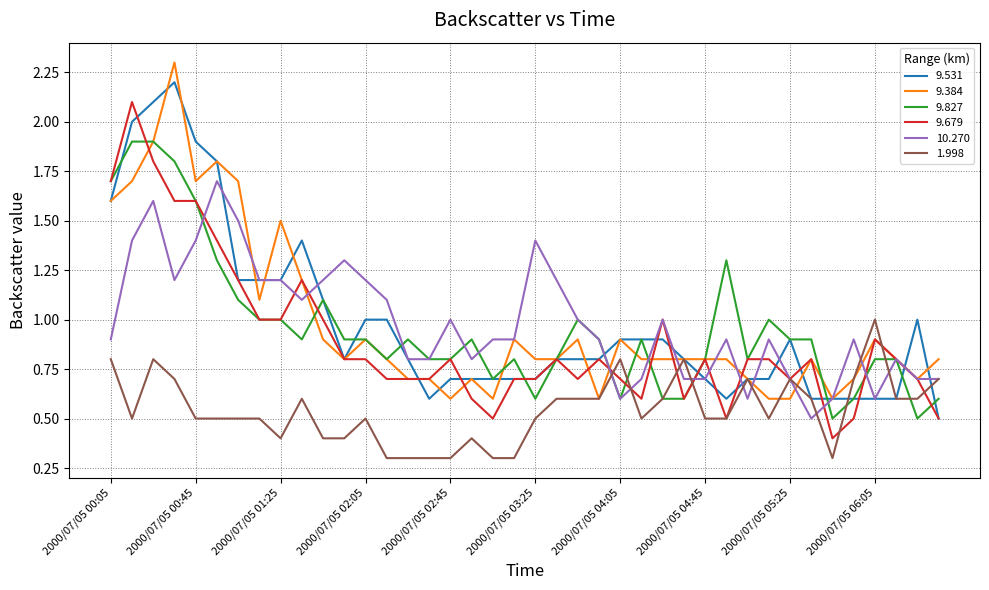

What is the greatest value displayed?

2.3